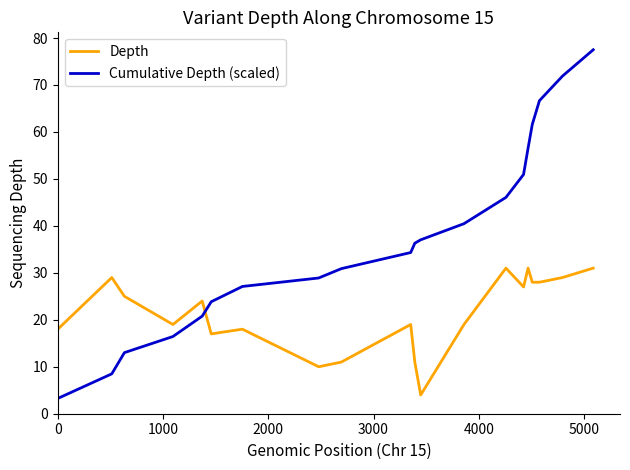

Which series has the largest total across all categories?

Cumulative Depth (scaled)